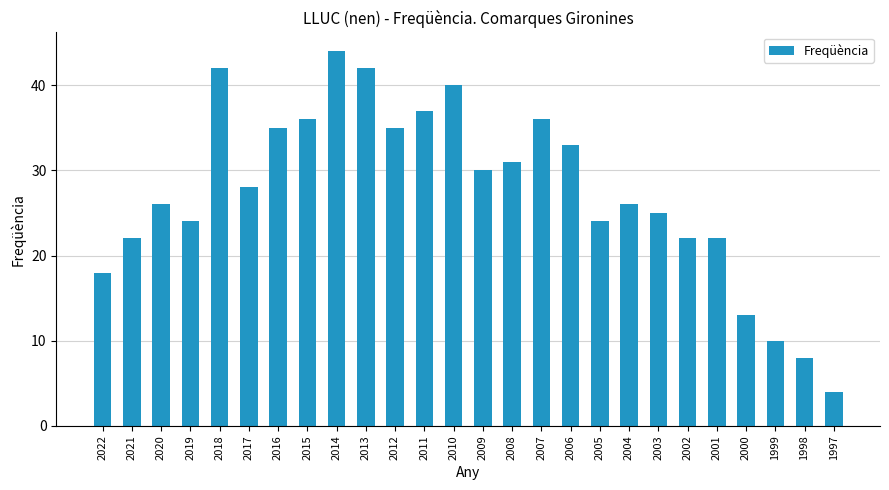

Where does the data first go above 28?

2018